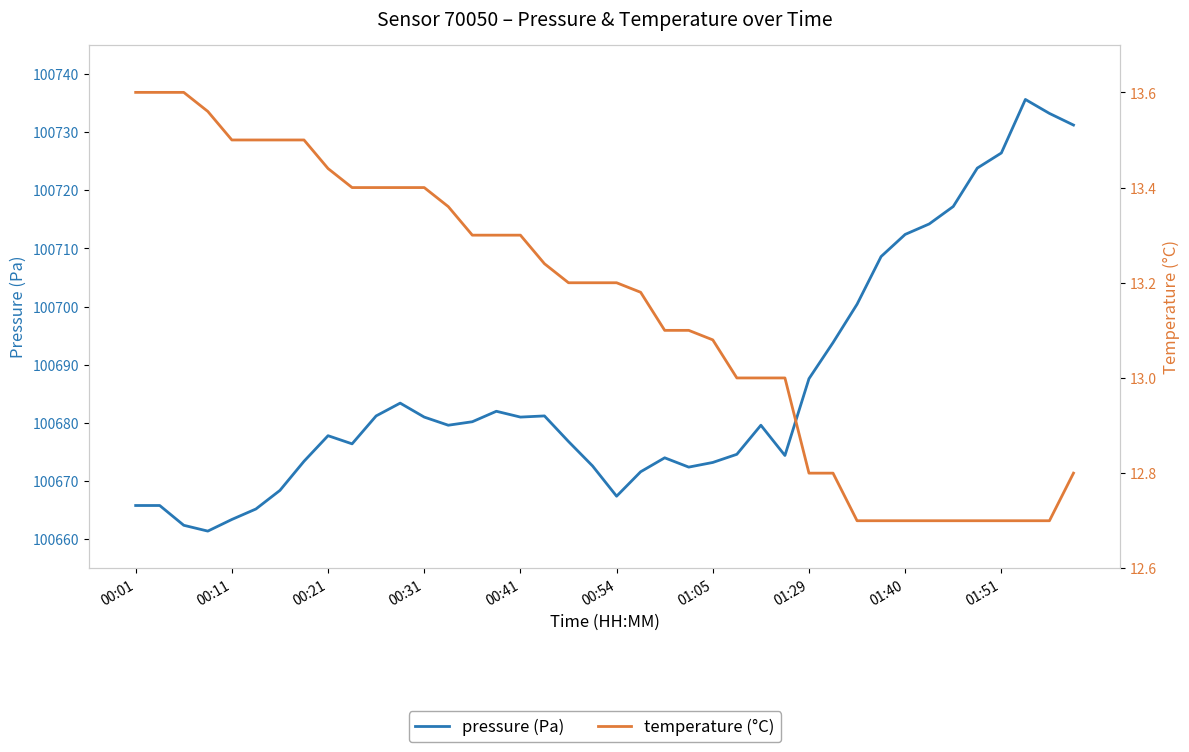

What value does the pressure (Pa) series have at 01:40?

100712.4